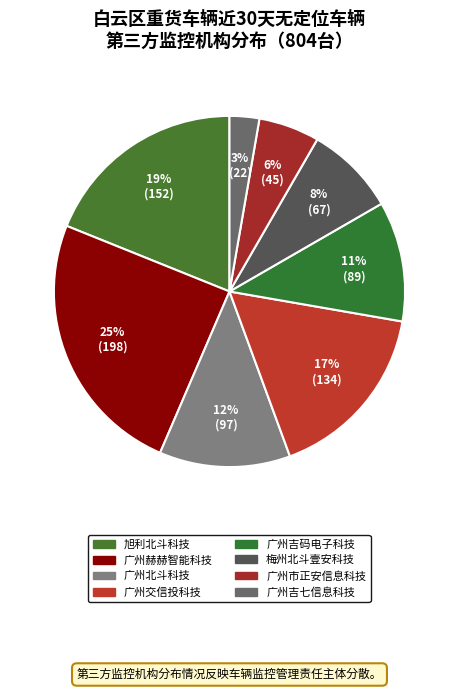

Does any single category account for the majority?

No